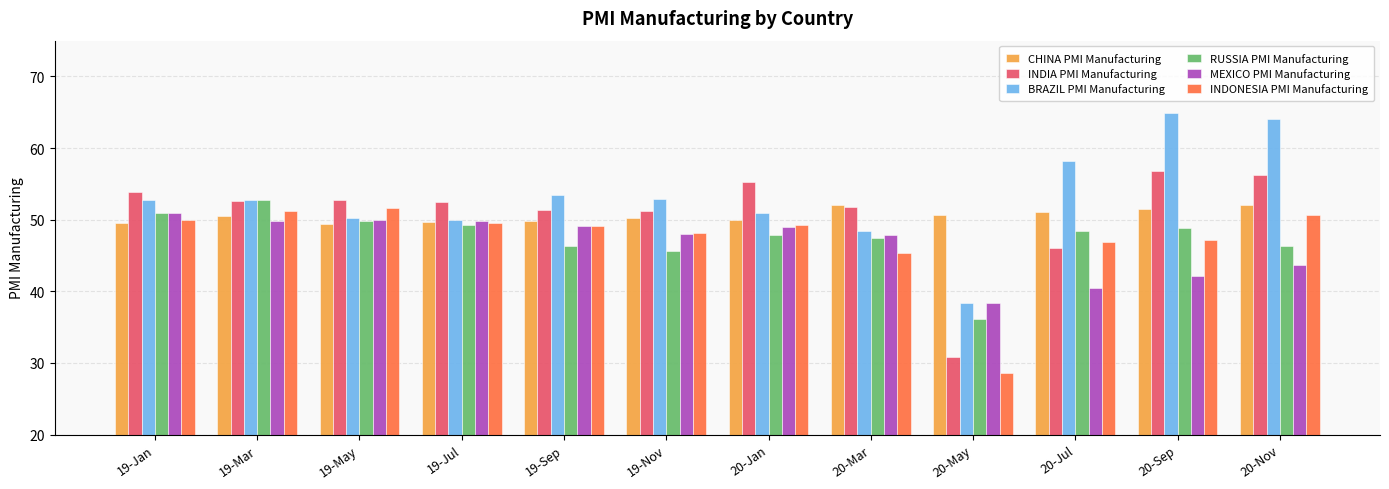

What value does the CHINA PMI Manufacturing series have at 20-Jan?

50.0